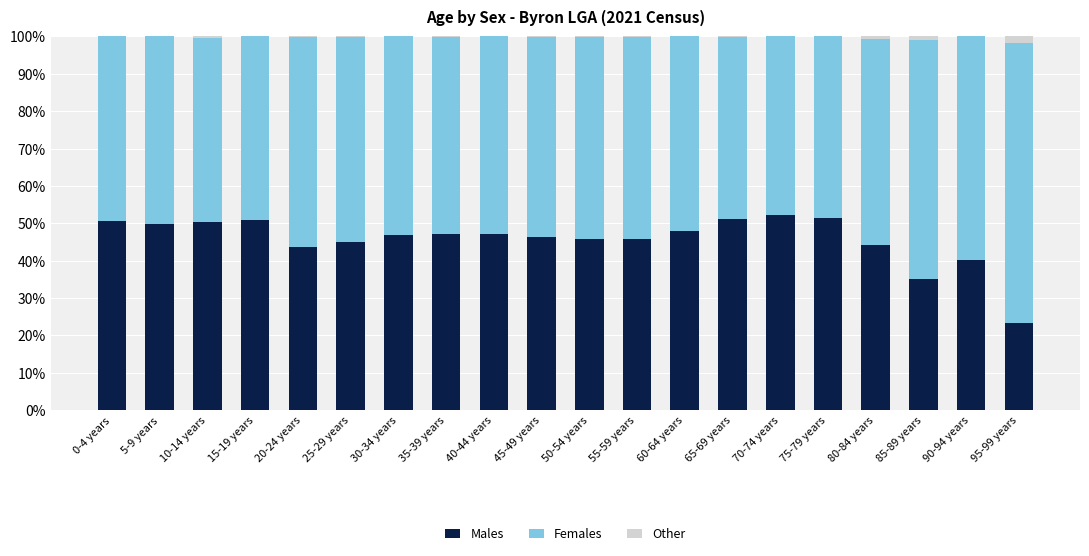

How many values in the Males series are below 47?

10